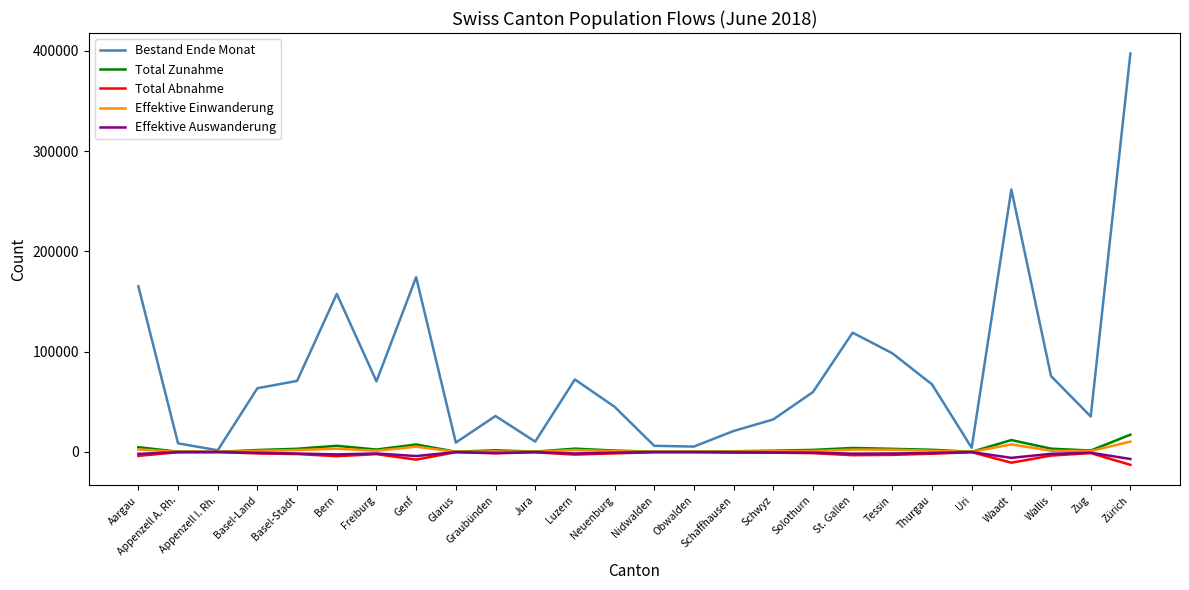

What is the sum of the Total Abnahme values at Aargau and Zug?

-4969